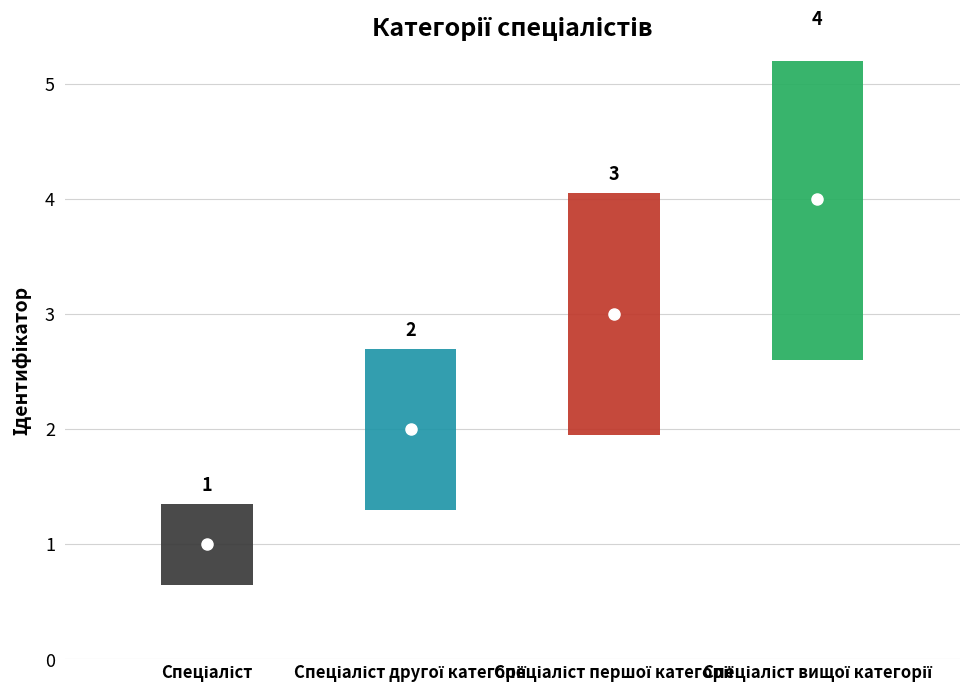

True or false: the data shows 4 at Спеціаліст вищої категорії.

True